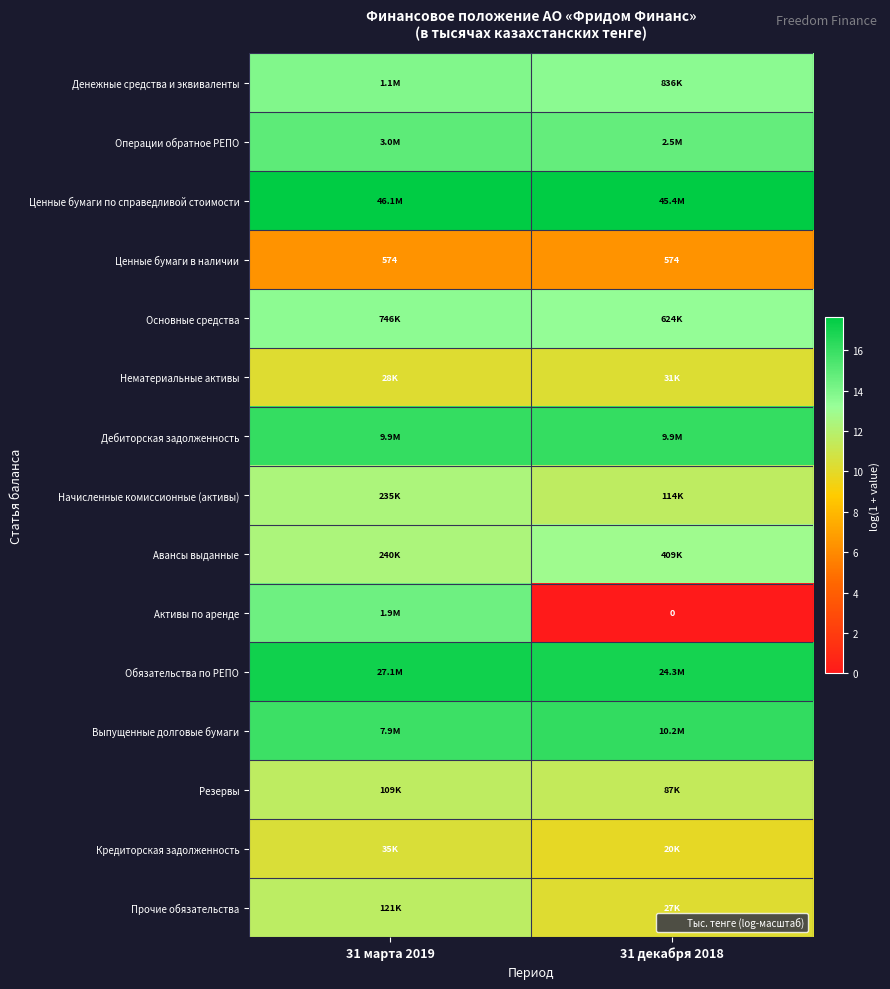

What is the sum of the Резервы values at 31 марта 2019 and 31 декабря 2018?

23.0